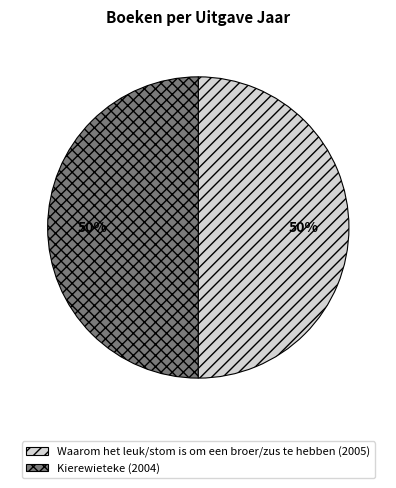

The Kierewieteke (2004) slice represents 50% of the pie. True or false?

True